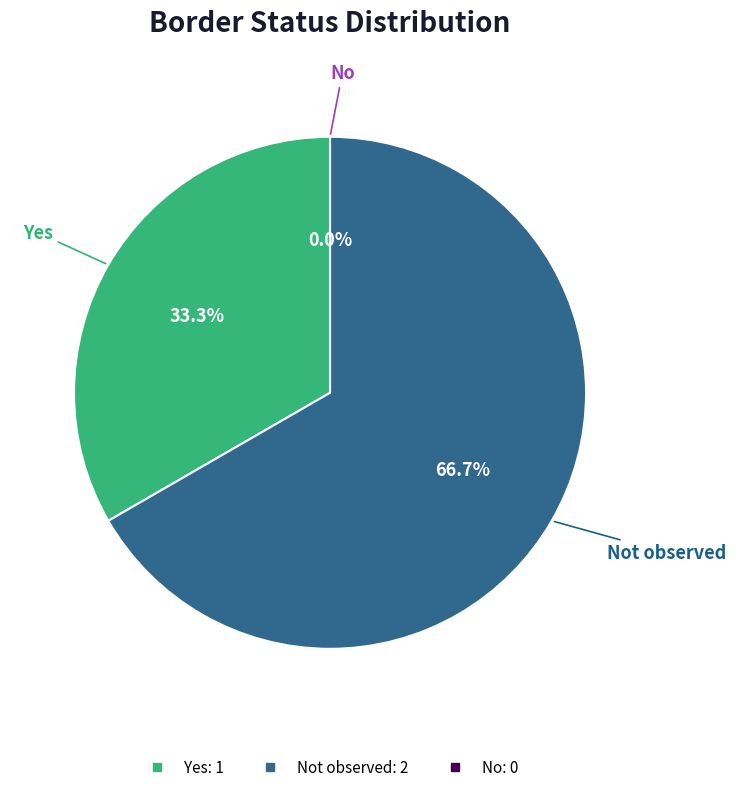

Is there any slice that represents more than half of the pie?

Yes